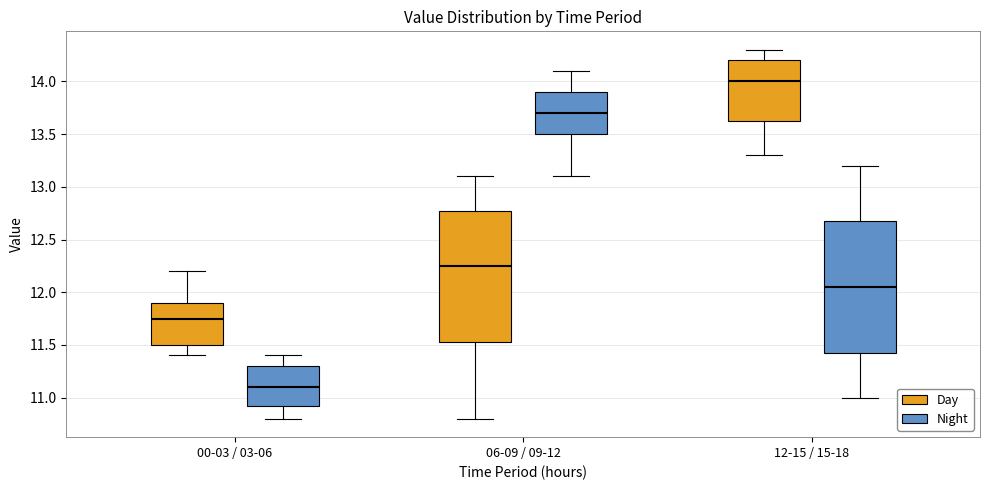

Which box's median line is the highest?

12-15 / 15-18 (Day)